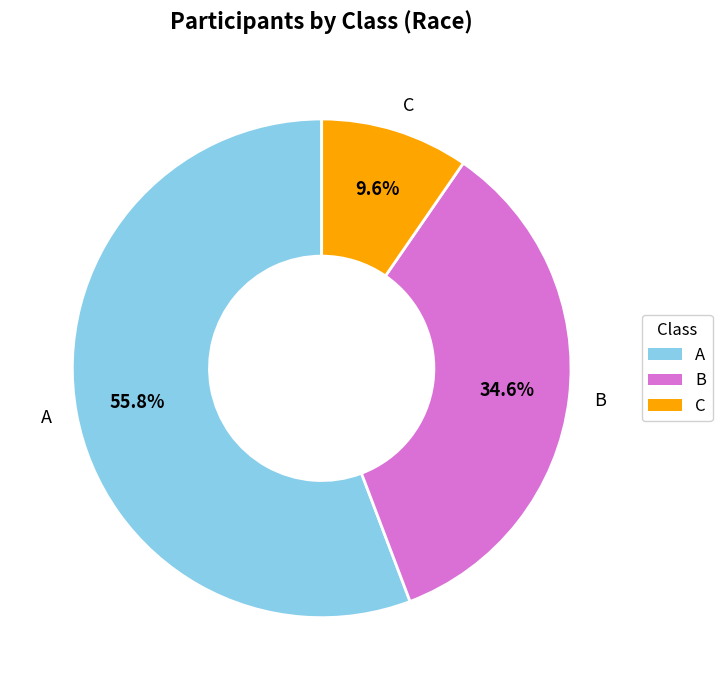

What is the ratio of the value at C to the value at B?

0.3